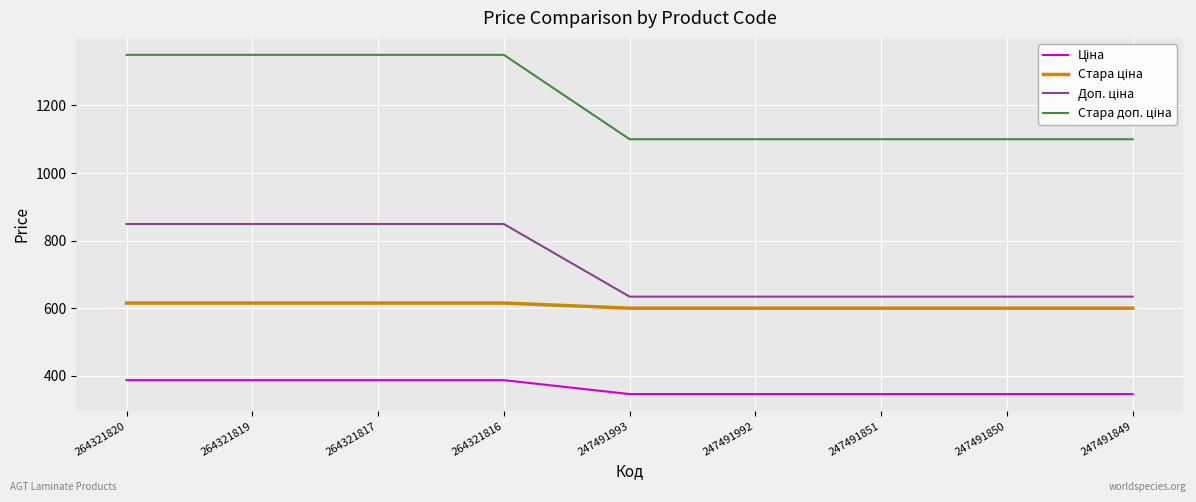

What is the difference between the highest and lowest values at 247491850?

754.4